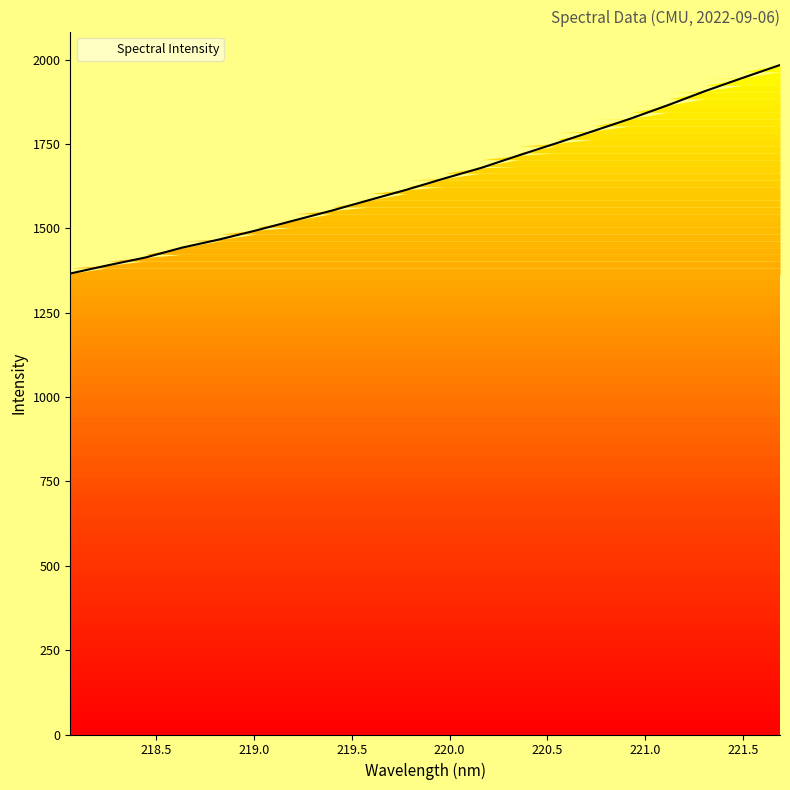

What is the difference between the maximum and minimum values?

617.8